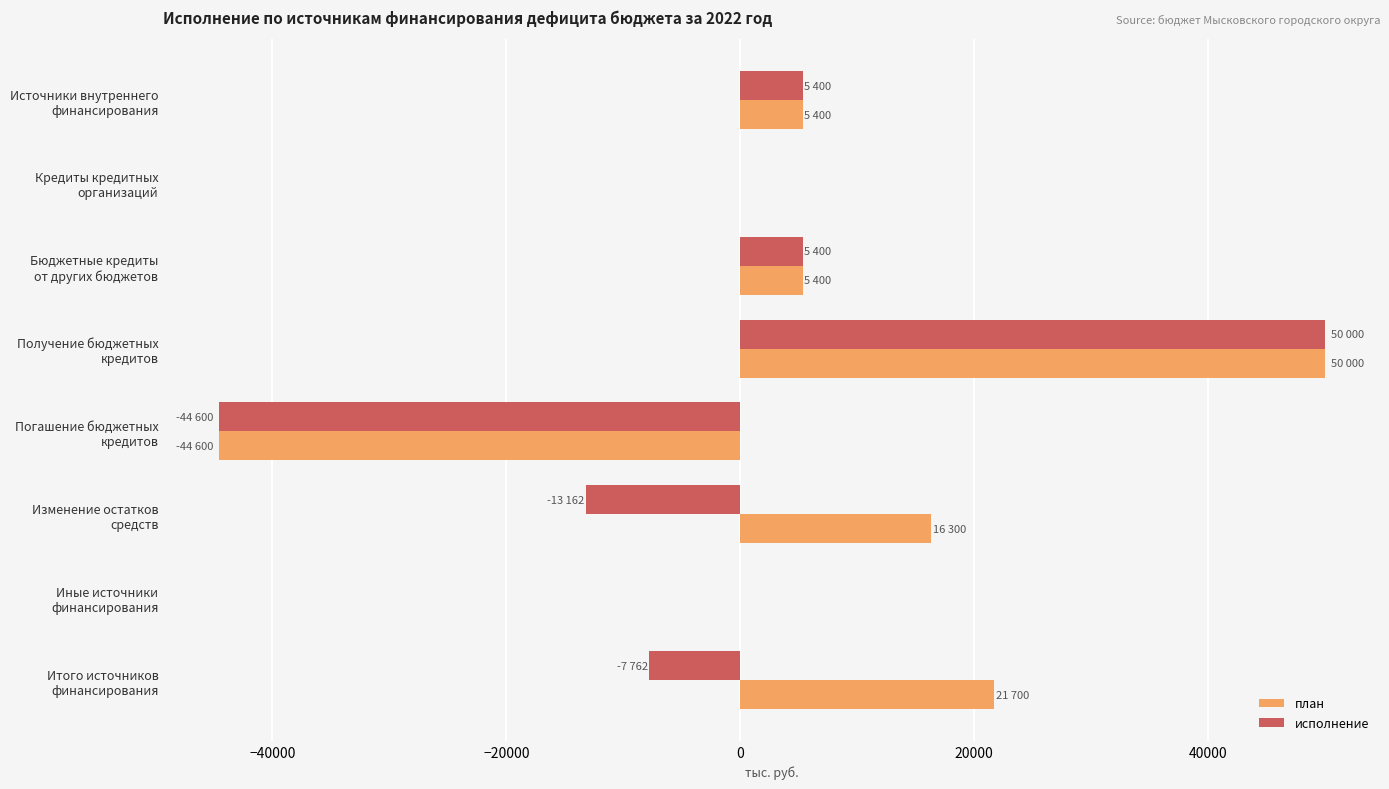

What is the highest value of the исполнение series?

50000.0